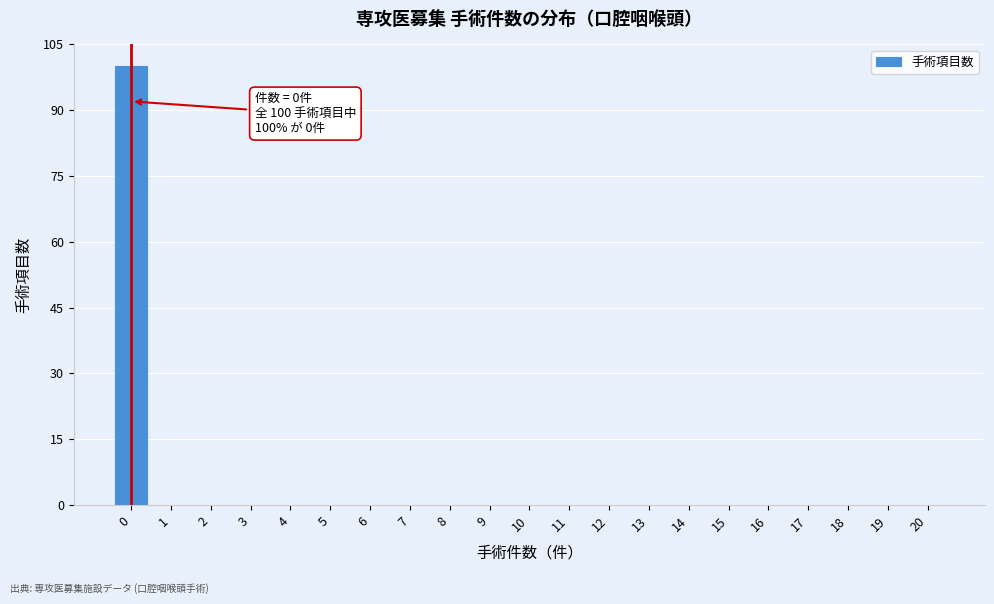

Reading left to right, extract all data points from this chart.

0=100	1=0	2=0	3=0	4=0	5=0	6=0	7=0	8=0	9=0	10=0	11=0	12=0	13=0	14=0	15=0	16=0	17=0	18=0	19=0	20=0